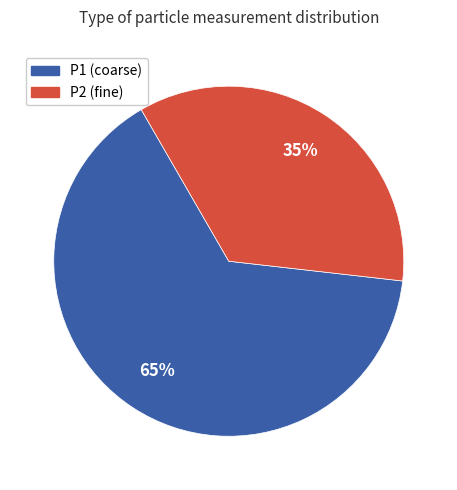

To the nearest percent, what portion does P2 (fine) represent?

35%